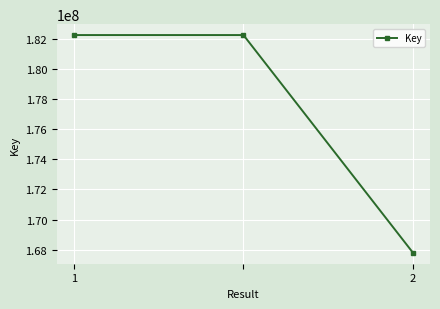

What is the value of the 3rd point from the left?

167787782